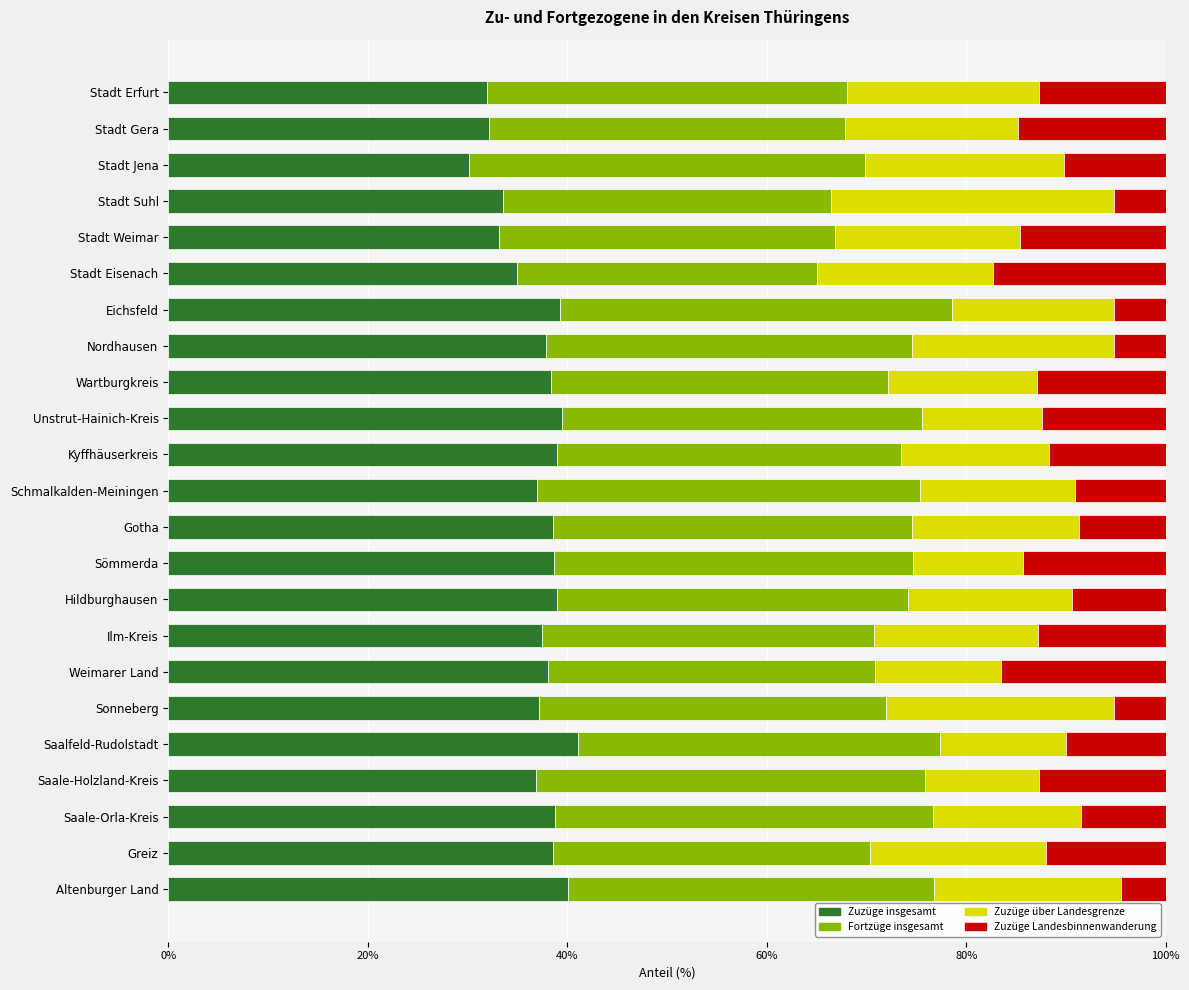

What is the total value across all series at Schmalkalden-Meiningen?

100.0